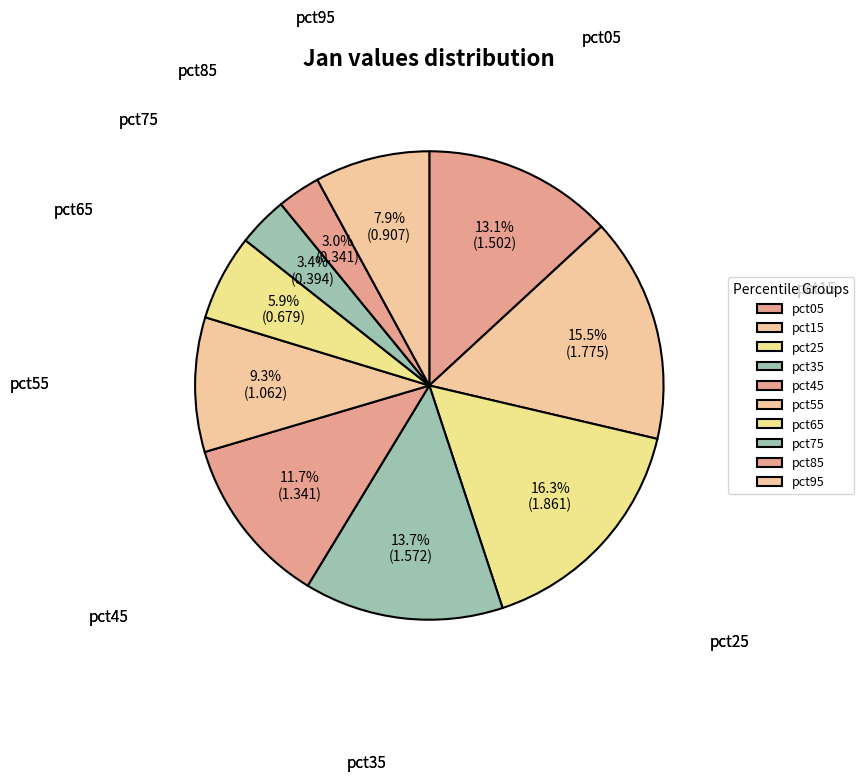

Is pct55 the majority of the pie?

No